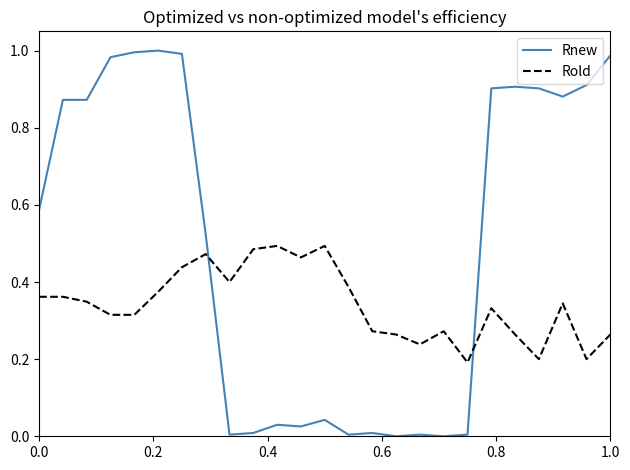

True or false: Rold and Rnew intersect in this chart.

True